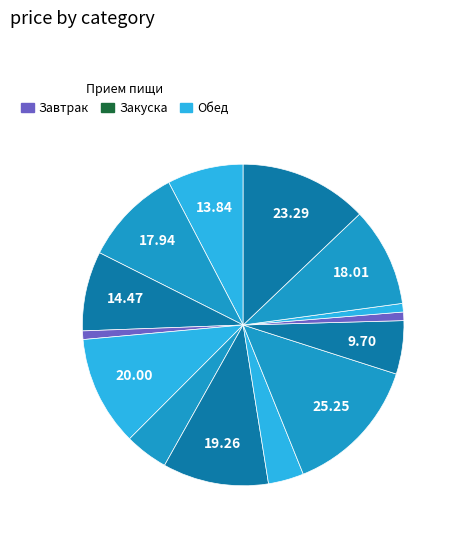

What is the smallest slice in the pie chart?

Хлеб пшеничный (завтрак)